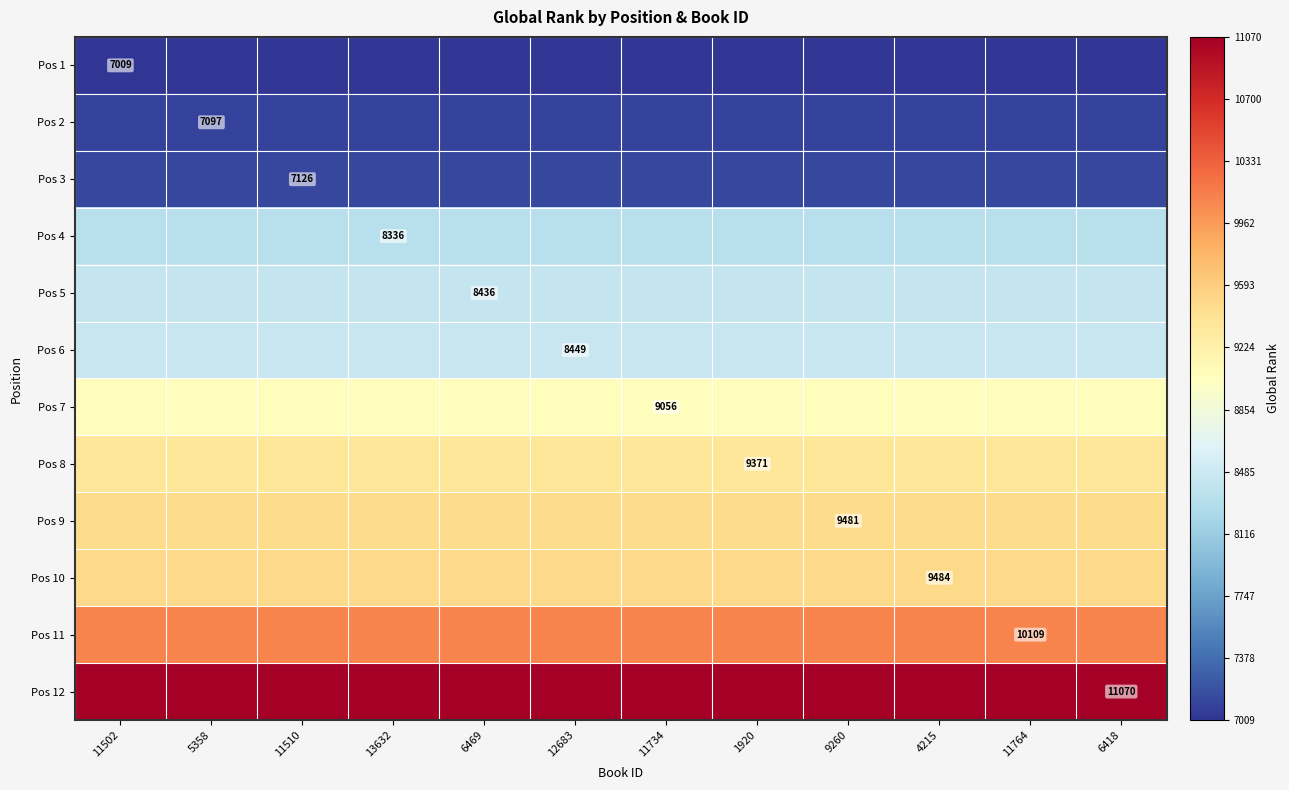

What is the spread (max minus min) of values at 6418?

4061